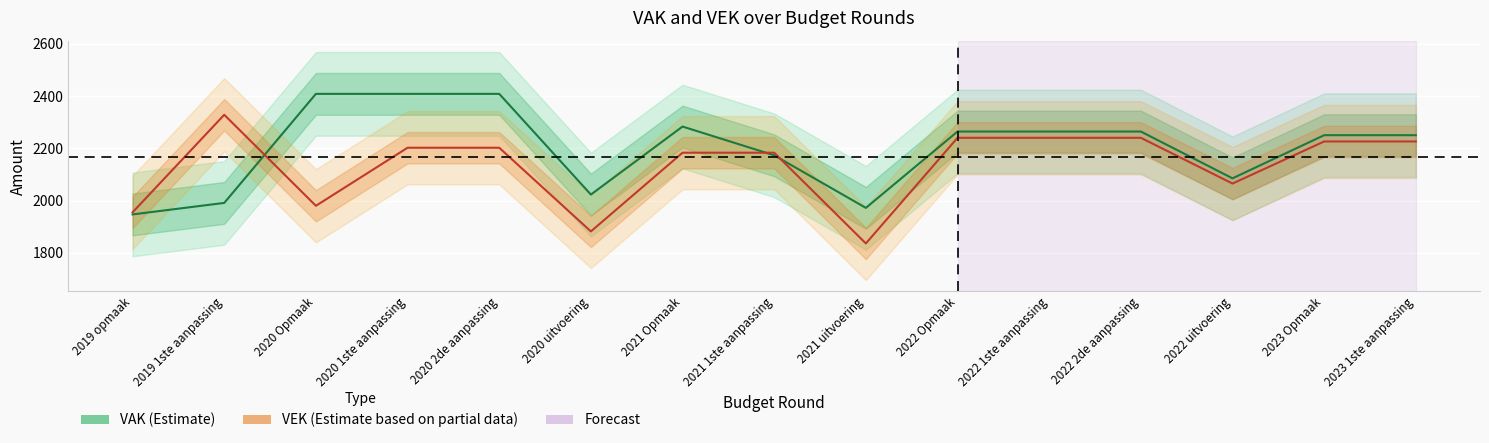

Which series changed the most between 2020 Opmaak and 2023 1ste aanpassing?

VEK